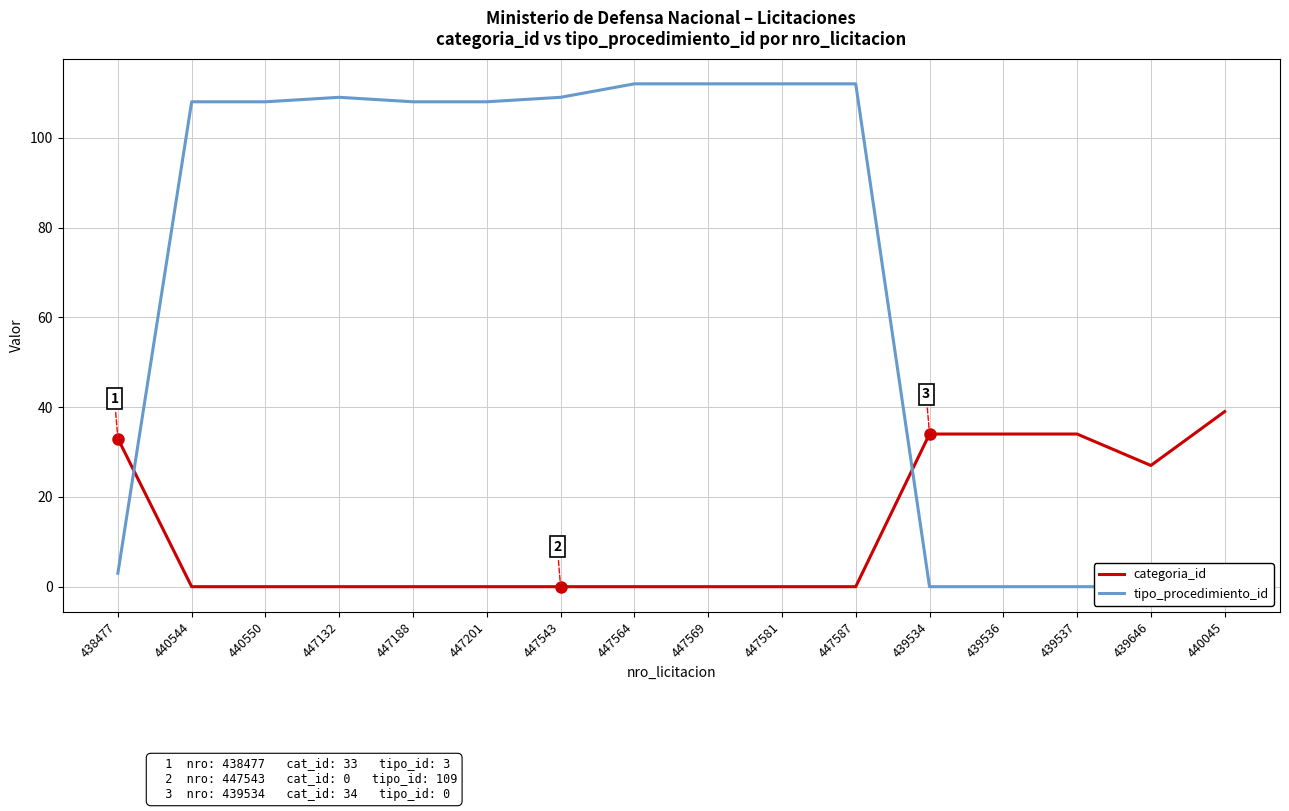

Where do categoria_id and tipo_procedimiento_id first cross each other?

438477 and 440544